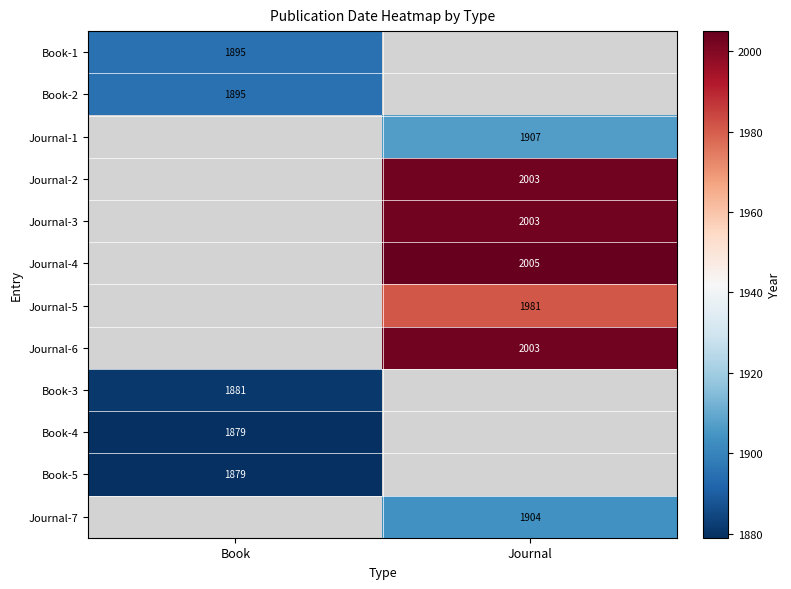

Is it true that Journal-1 equals 2974.5 at Journal?

False